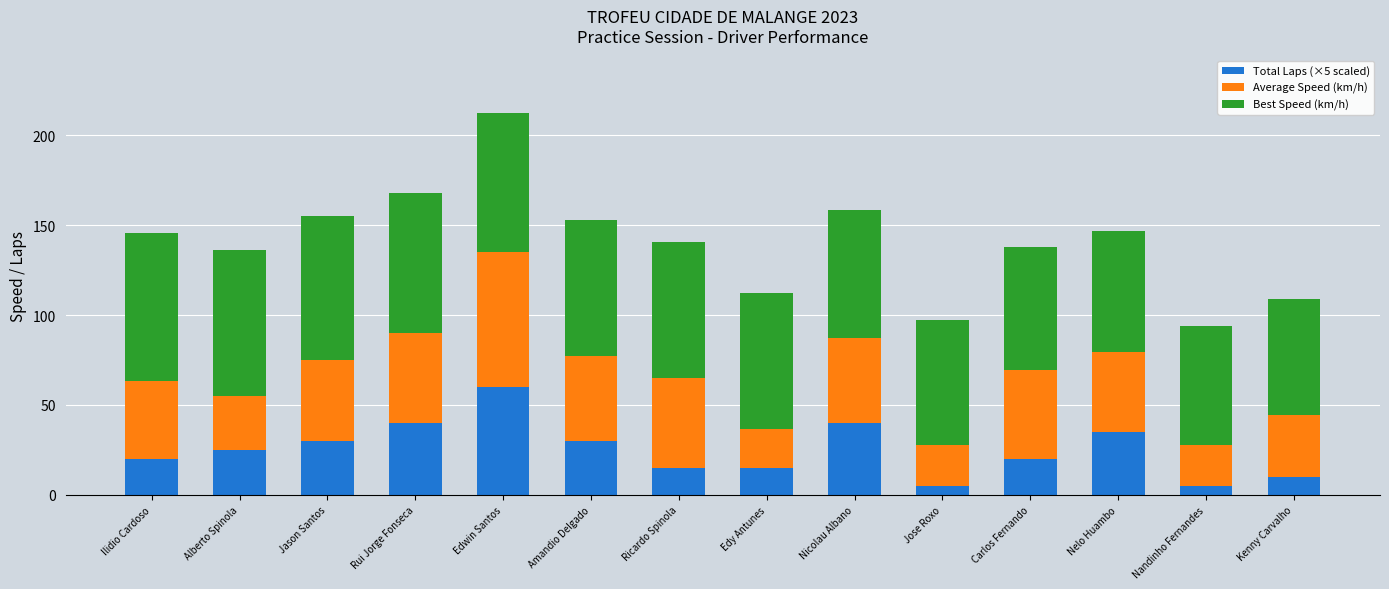

What is the maximum value for Total Laps (×5 scaled)?

60.0